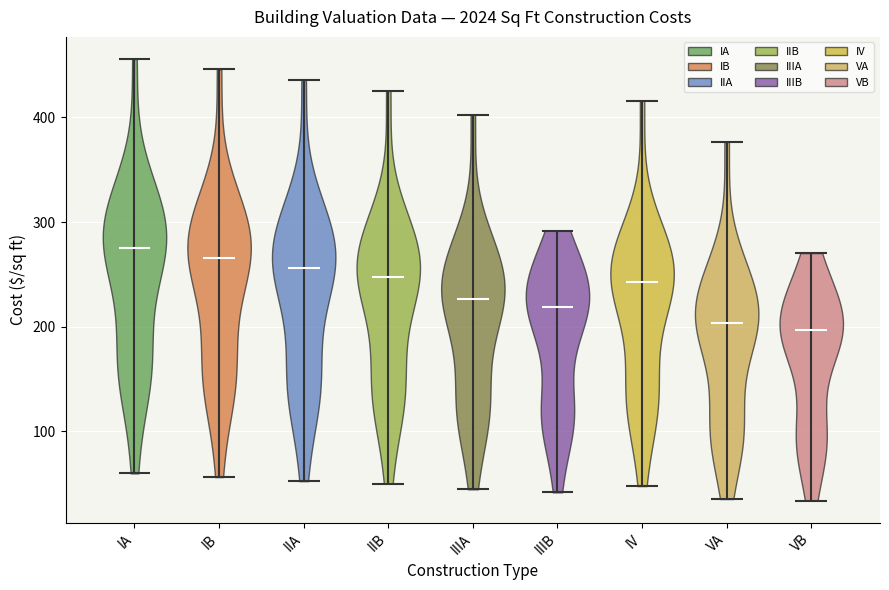

What is the highest point the violin for IA reaches on the y-axis? The values are not printed on the chart, so give them approximately, as read against the axis.

460